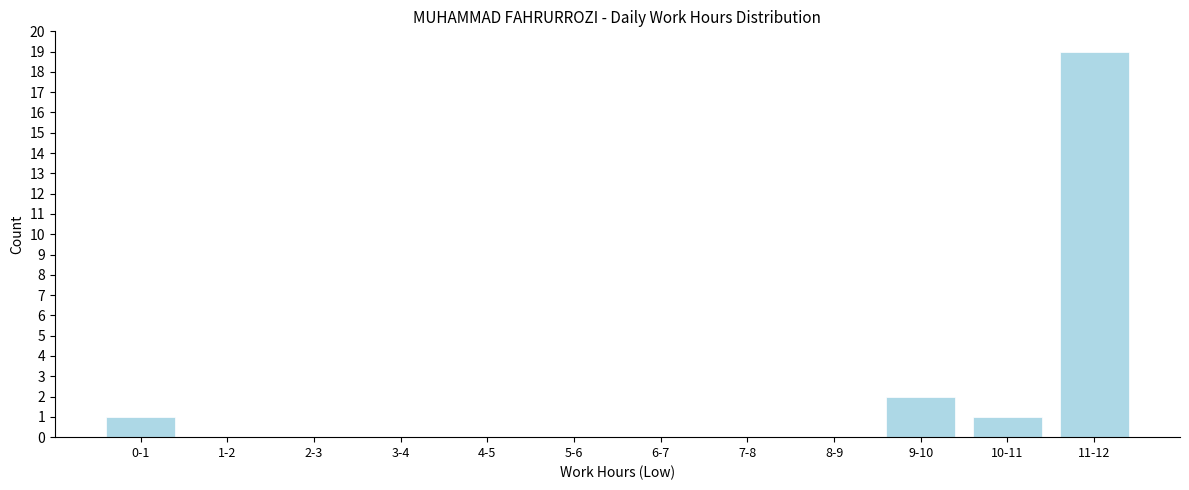

Reading left to right, extract all data points from this chart.

0-1=1	1-2=0	2-3=0	3-4=0	4-5=0	5-6=0	6-7=0	7-8=0	8-9=0	9-10=2	10-11=1	11-12=19